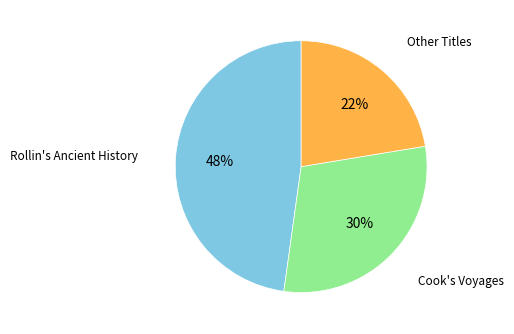

To the nearest percent, what is the average slice percentage?

33%